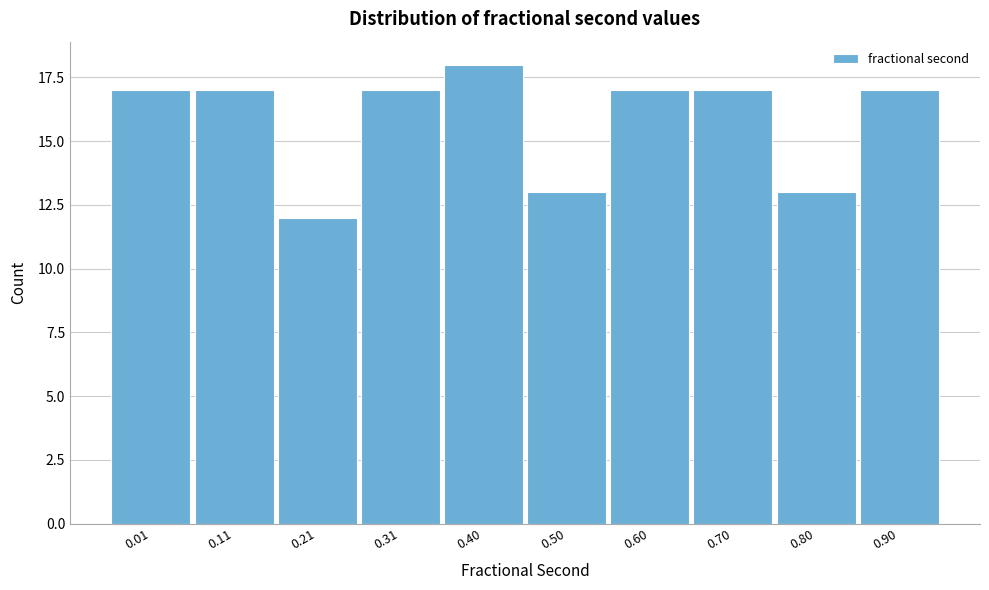

Reading left to right, what are all the values shown in this chart?

17	17	12	17	18	13	17	17	13	17